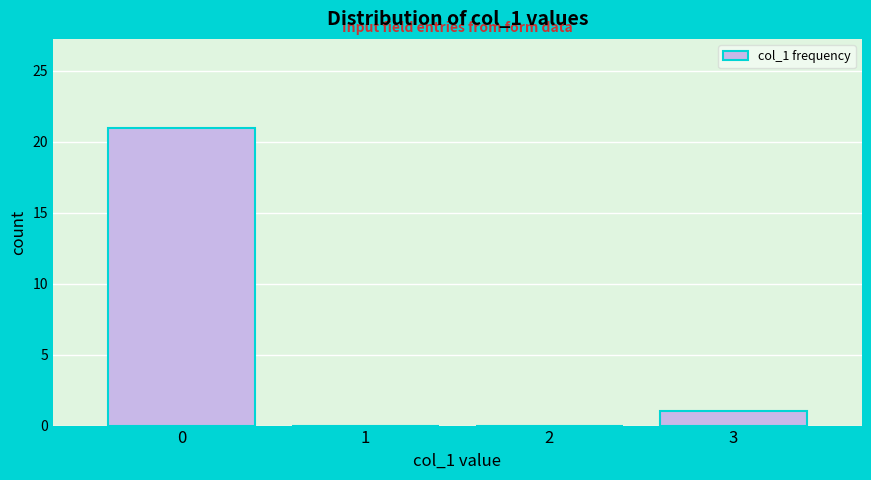

Reading left to right, list all the values displayed in this chart.

0=21	1=0	2=0	3=1